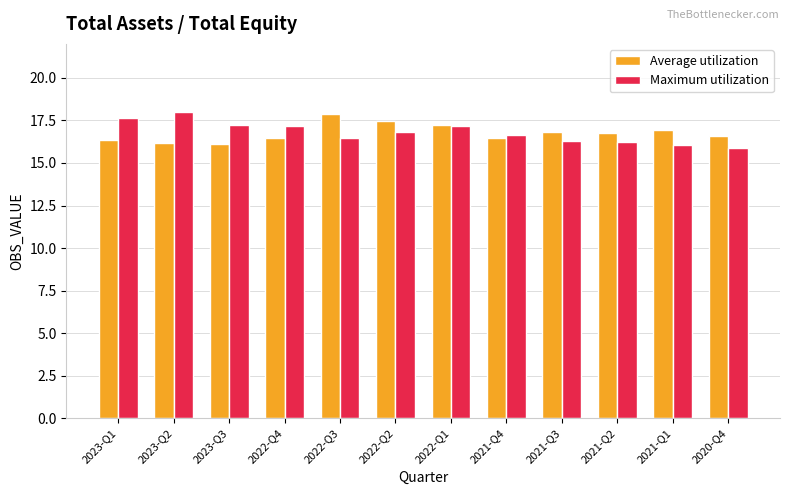

How many bars are there in each group?

2